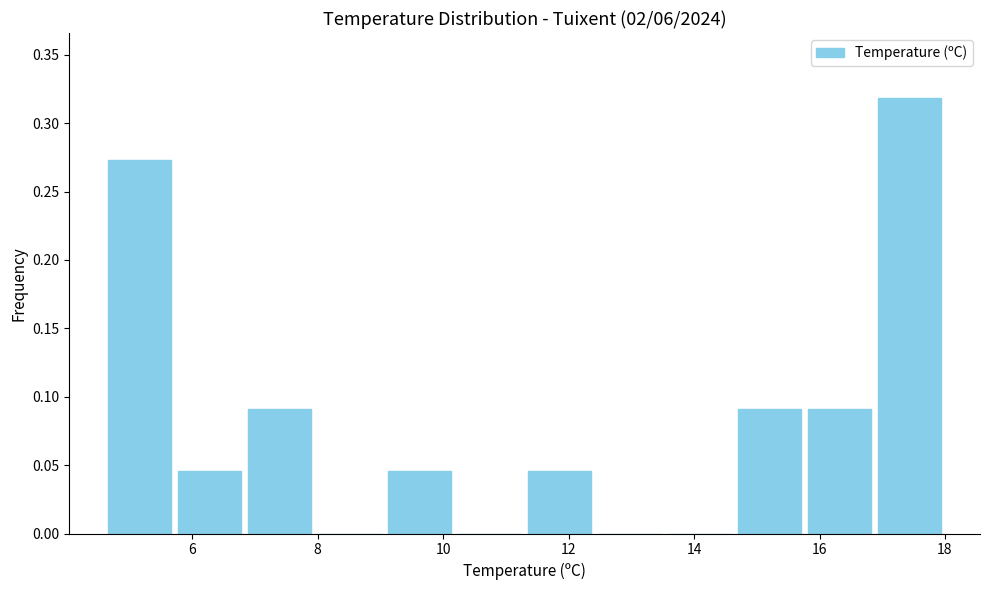

What is the height of the bar covering 11.4 to 12.4 on the x-axis? Neither the bar edges nor the heights are printed on the chart, so give them approximately, as read against the axes.

0.045